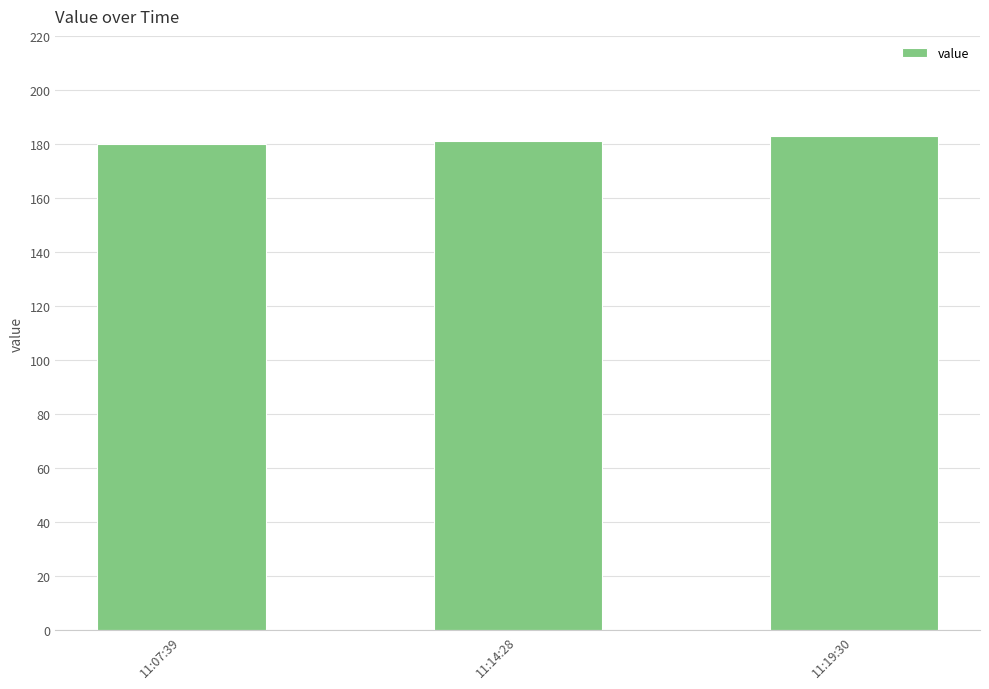

What is the greatest value displayed?

183